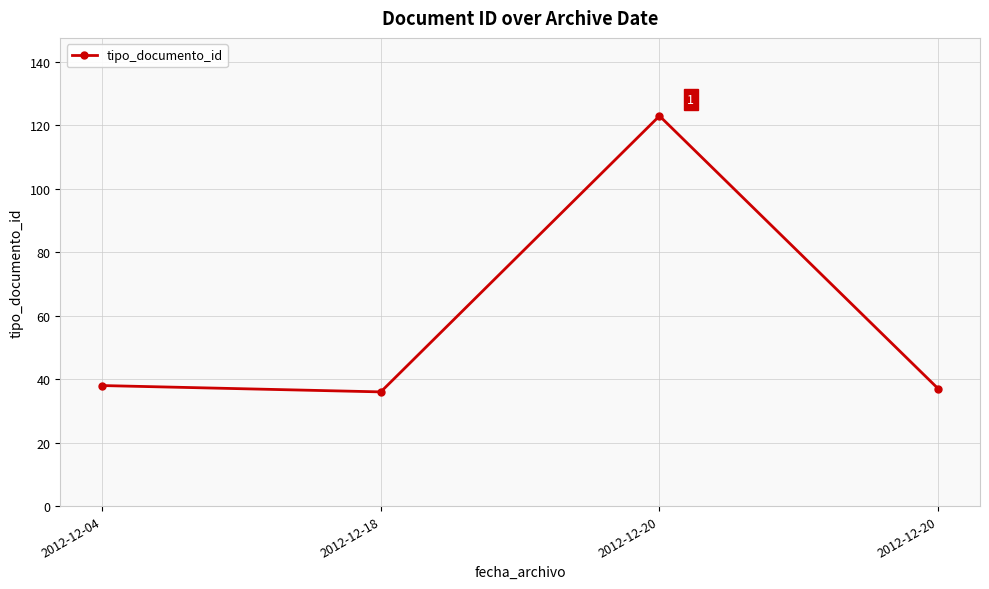

True or false: the data shows 37 at 2012-12-20.

True